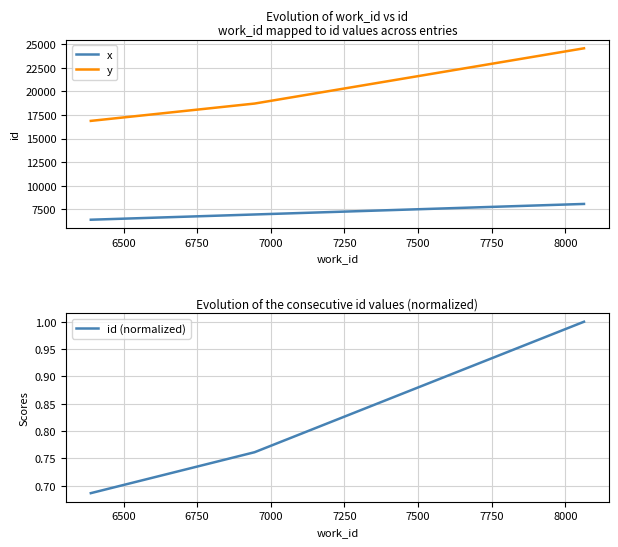

How many data points does each series have?

3